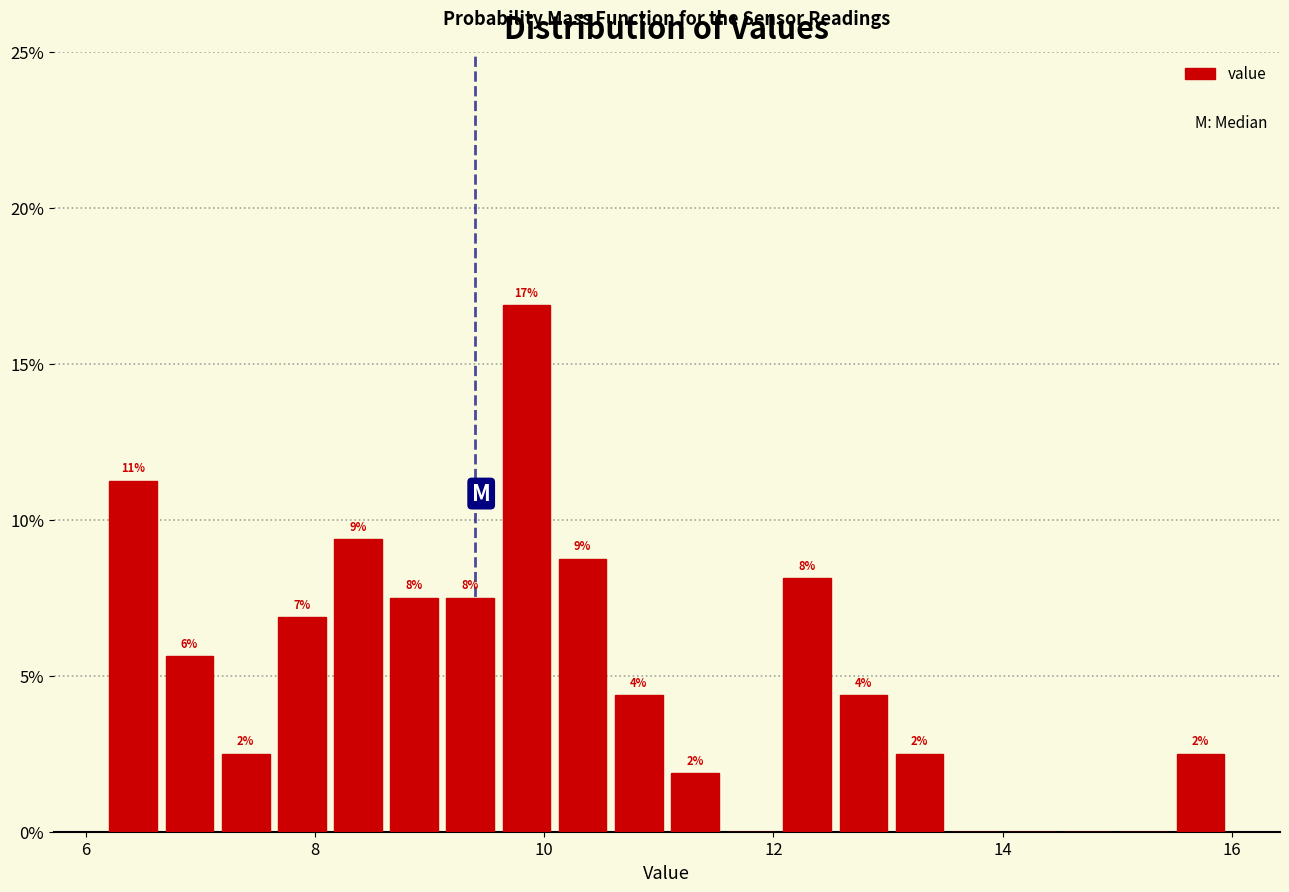

Around what value on the x-axis is the tallest bar? Give the approximate position of its centre, as read against the axis.

9.8